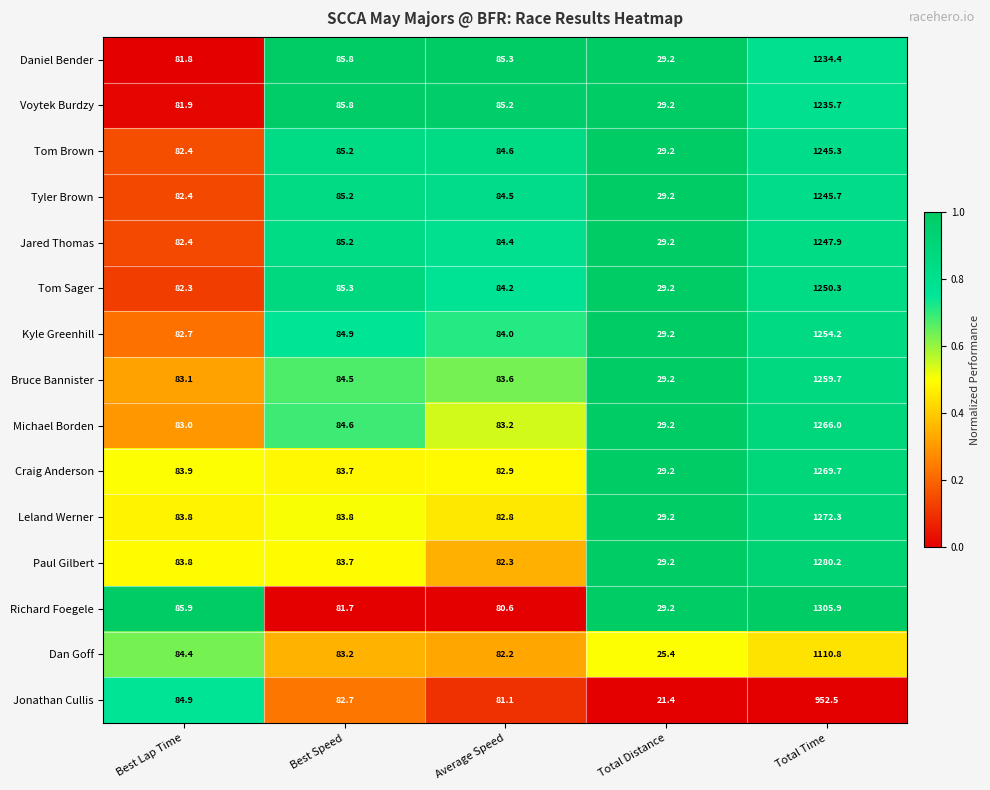

Which series has the largest range (max minus min)?

Richard Foegele